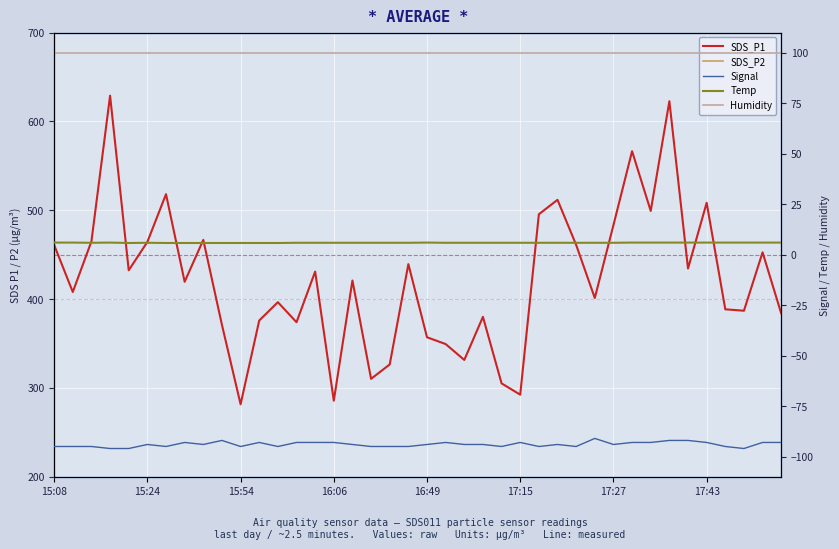

True or false: Humidity has a value of 175.4 at 17:43.

False